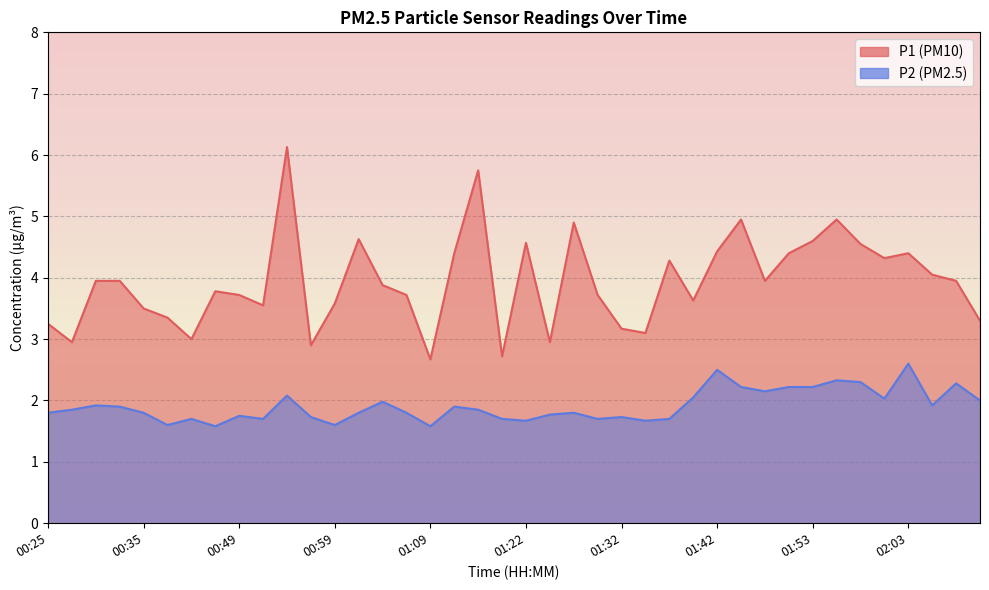

What is the value of the P1 point at the 2nd from the left?

3.0